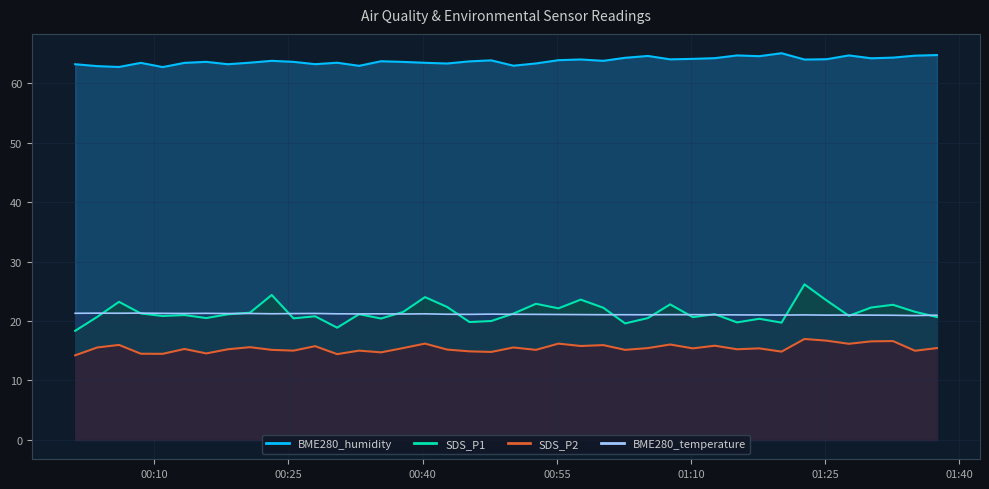

Between 2022/08/19 00:50:09 and 2022/08/19 01:10:12, which is larger?

2022/08/19 00:50:09